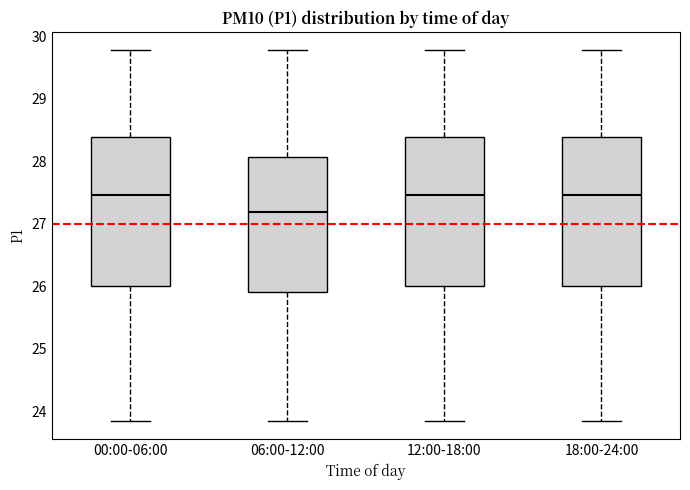

Reading left to right, transcribe this box plot: for each box, give where its median line is, the range the box spans, and where its two whiskers end, as read against the y-axis. The values are not printed on the chart, so give them approximately, as read against the axis.

00:00-06:00: median 27.5, box 26.0 to 28.4, whiskers 23.9 to 29.8
06:00-12:00: median 27.2, box 25.9 to 28.1, whiskers 23.9 to 29.8
12:00-18:00: median 27.5, box 26.0 to 28.4, whiskers 23.9 to 29.8
18:00-24:00: median 27.5, box 26.0 to 28.4, whiskers 23.9 to 29.8